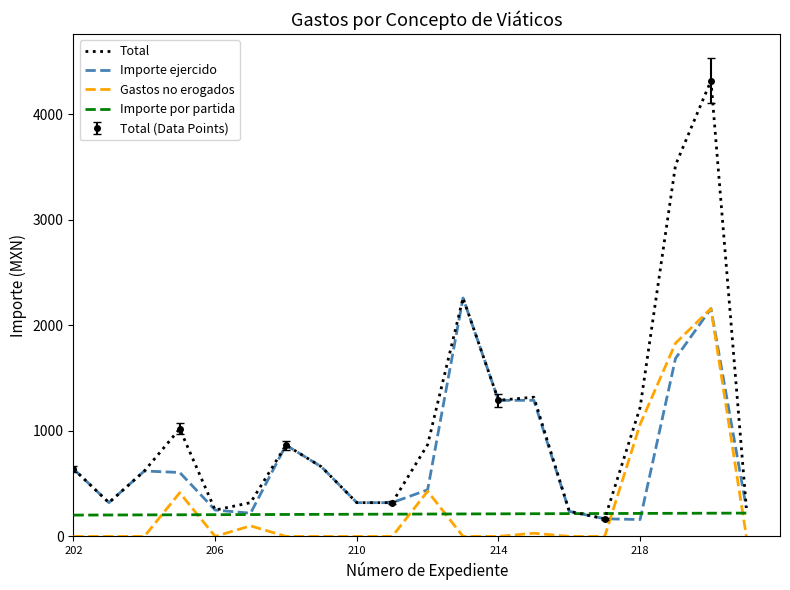

Is it true that Gastos no erogados equals 0.0 at 202?

True